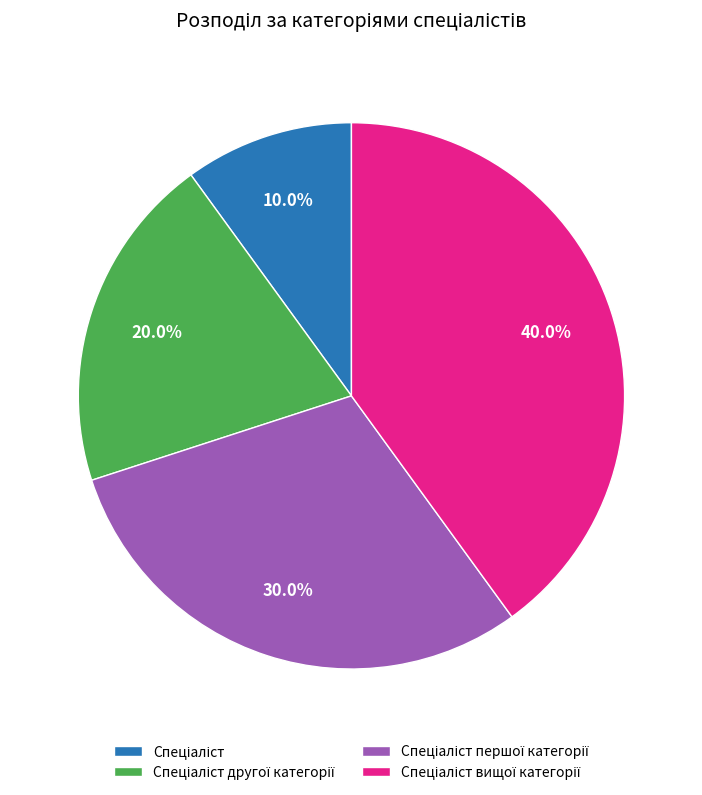

How many segments does this pie chart have?

4